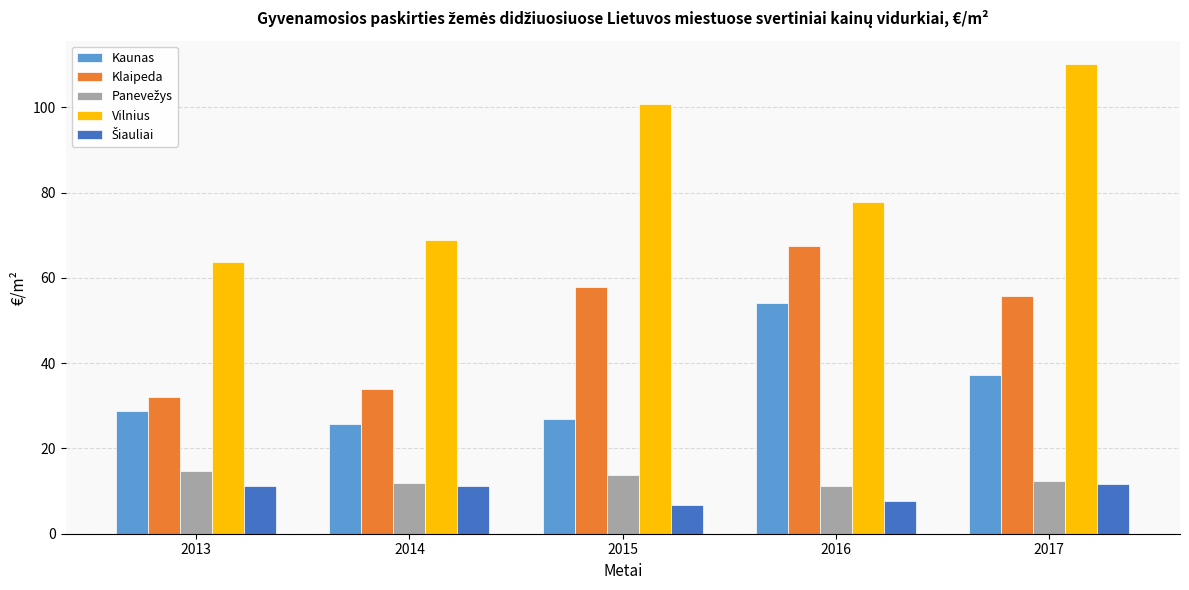

Are the bars horizontal?

No